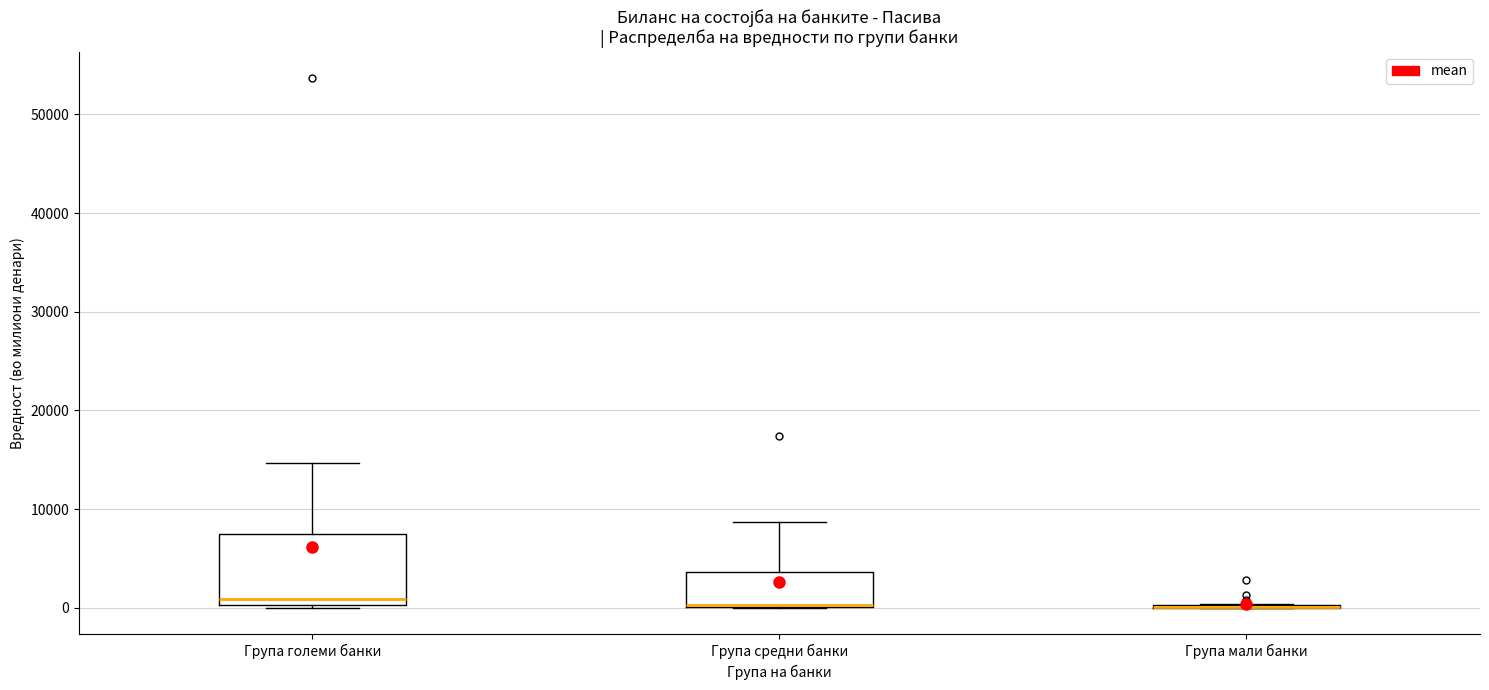

Reading left to right, transcribe this box plot: for each box, give where its median line is, the range the box spans, and where its two whiskers end, as read against the y-axis. The values are not printed on the chart, so give them approximately, as read against the axis.

Група големи банки: median 1000, box 0 to 8000, whiskers 0 to 15000
Група средни банки: median 0, box 0 to 4000, whiskers 0 to 9000
Група мали банки: box collapsed to a line at 0, whiskers 0 to 0